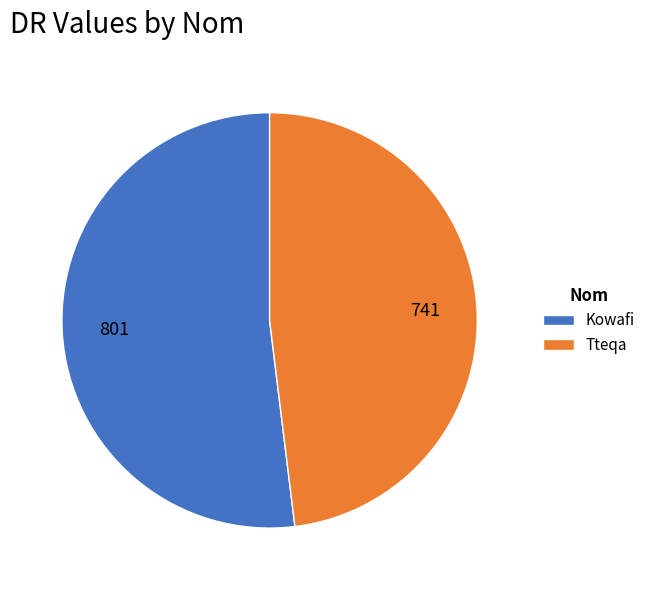

The Tteqa slice represents 48% of the pie. True or false?

True